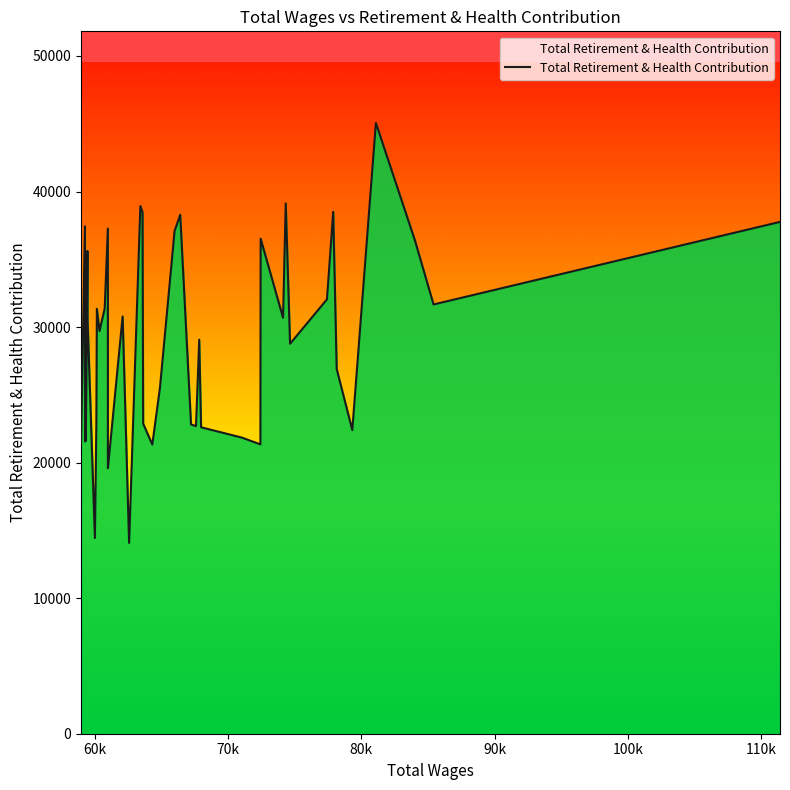

What is the minimum value shown in the chart?

14079